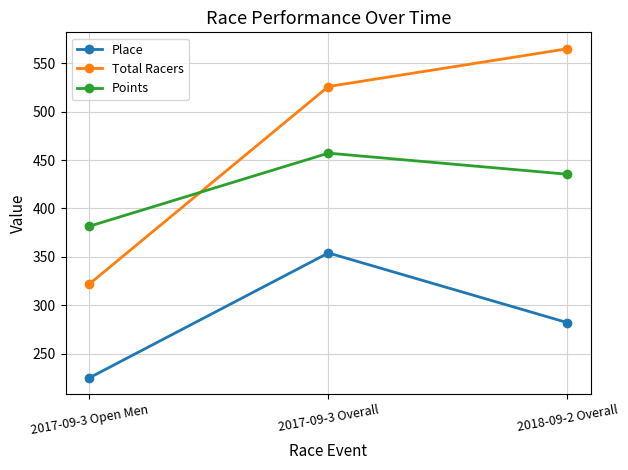

Rank the categories by Place value from lowest to highest.

2017-09-3 Open Men, 2018-09-2 Overall, 2017-09-3 Overall